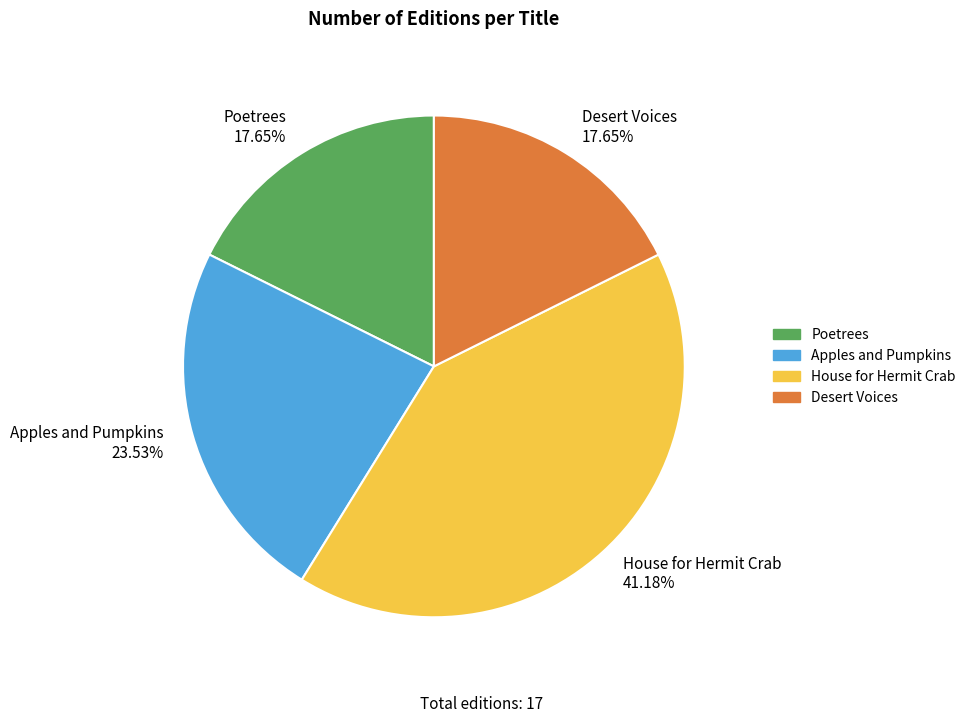

How many slices are in this pie chart?

4